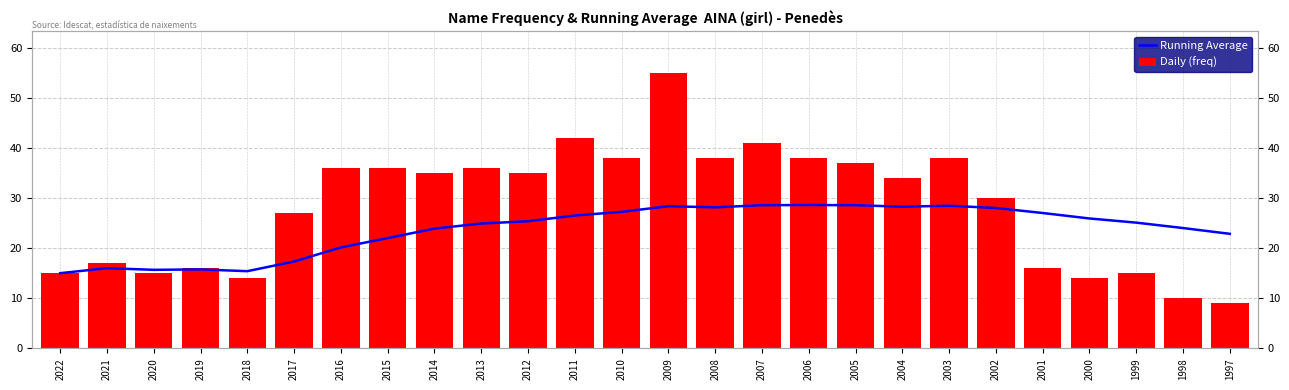

Reading left to right, what are all the values shown in this chart?

Running Average: 15.0	16.0	15.7	15.8	15.4	17.3	20.1	22.0	23.9	24.9	25.4	26.5	27.2	28.4	28.1	28.6	28.6	28.6	28.3	28.4	28.0	27.0	25.9	25.1	24.0	22.9
Daily (freq): 15.0	17.0	15.0	16.0	14.0	27.0	36.0	36.0	35.0	36.0	35.0	42.0	38.0	55.0	38.0	41.0	38.0	37.0	34.0	38.0	30.0	16.0	14.0	15.0	10.0	9.0